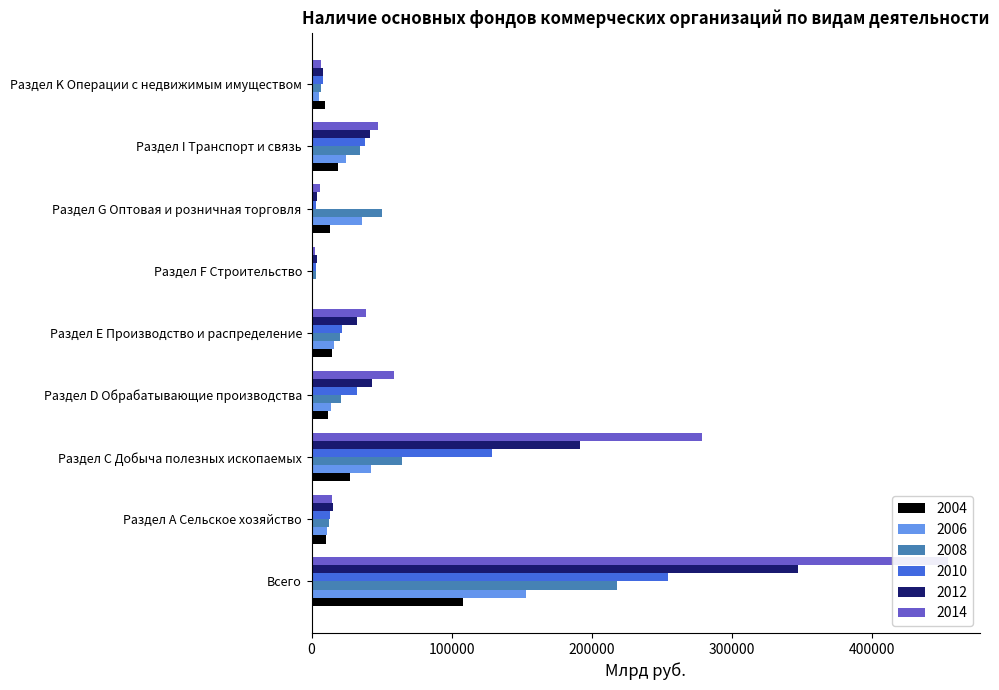

At which category does the chart reach its minimum across all series?

Раздел F Строительство